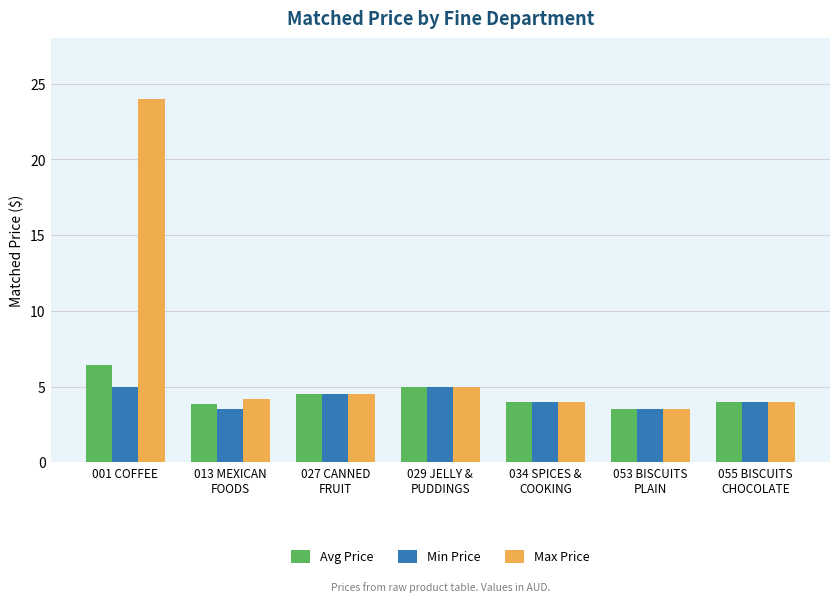

What is the average value of the Avg Price series?

4.5